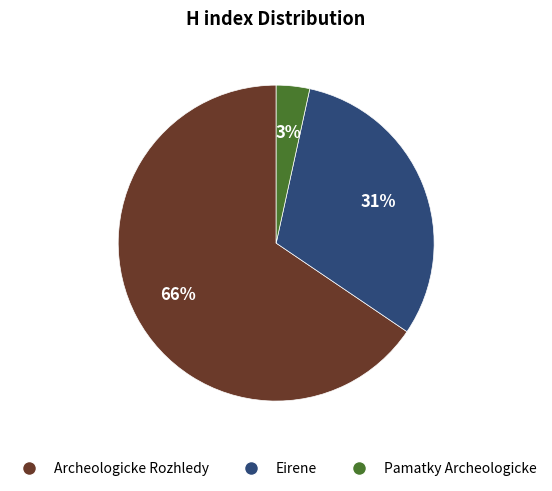

Count the number of slices in the pie.

3